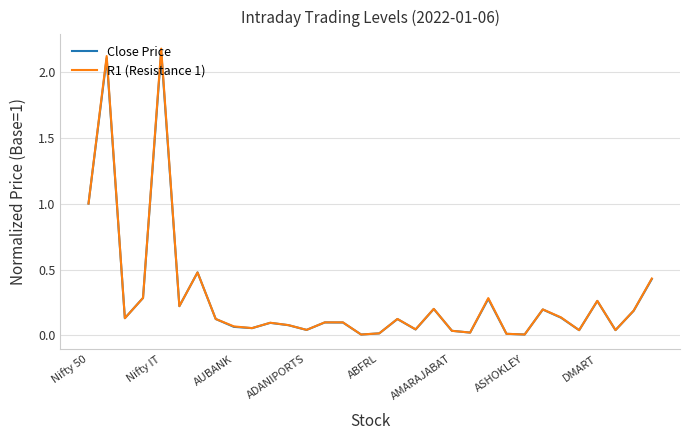

Which series has the largest range (max minus min)?

R1 (Resistance 1)